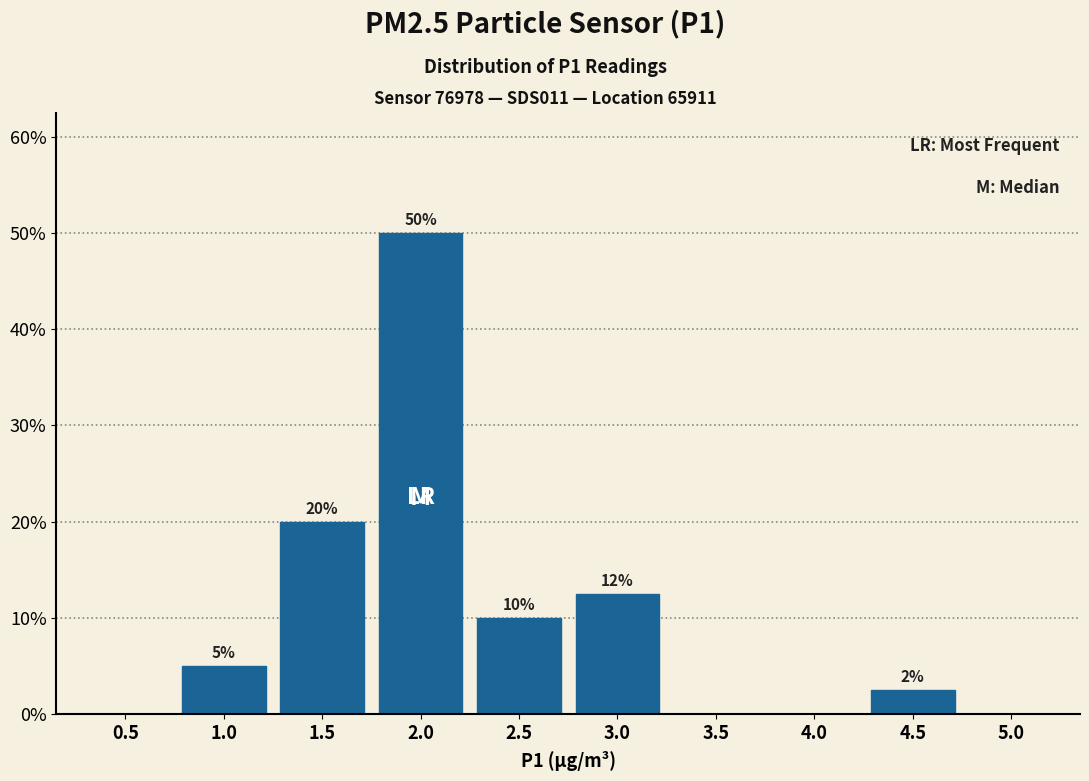

What is the sum of the values at 0.5 and 2.5?

10.0